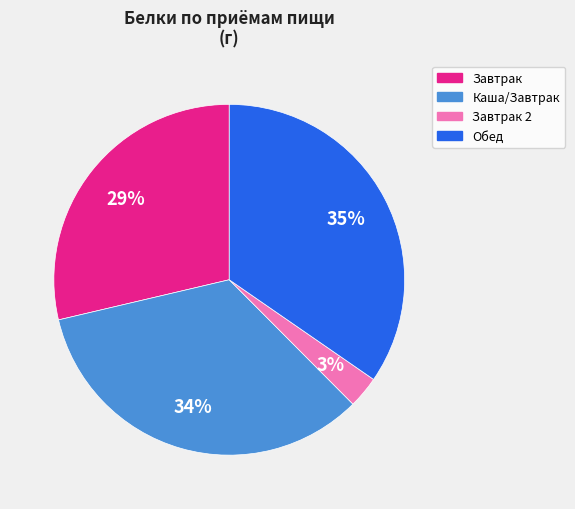

Between Завтрак and Завтрак 2, which is larger?

Завтрак